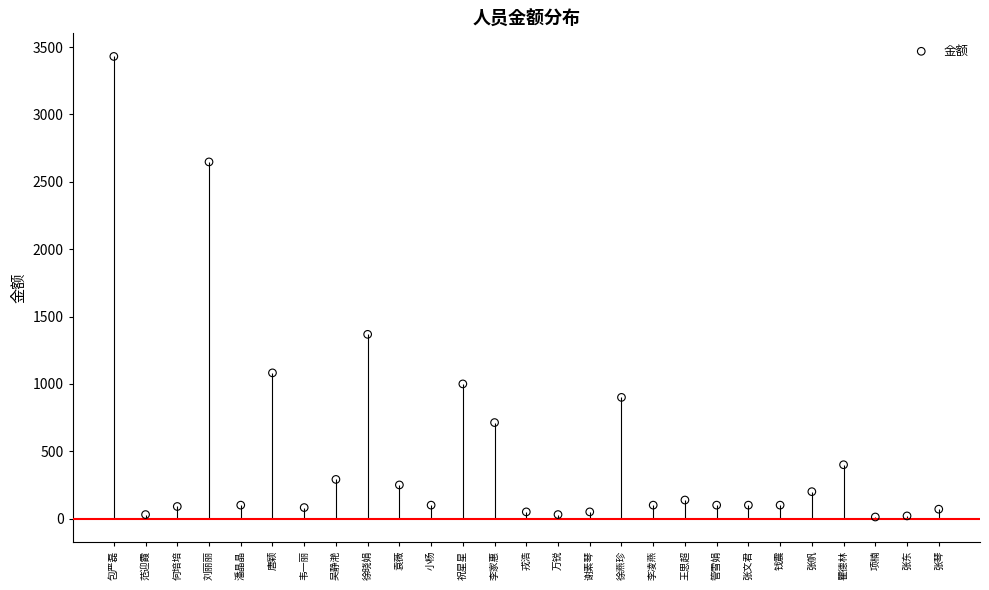

Approximately how many times larger is the value at 何培培 compared to 徐晓娟?

0.1